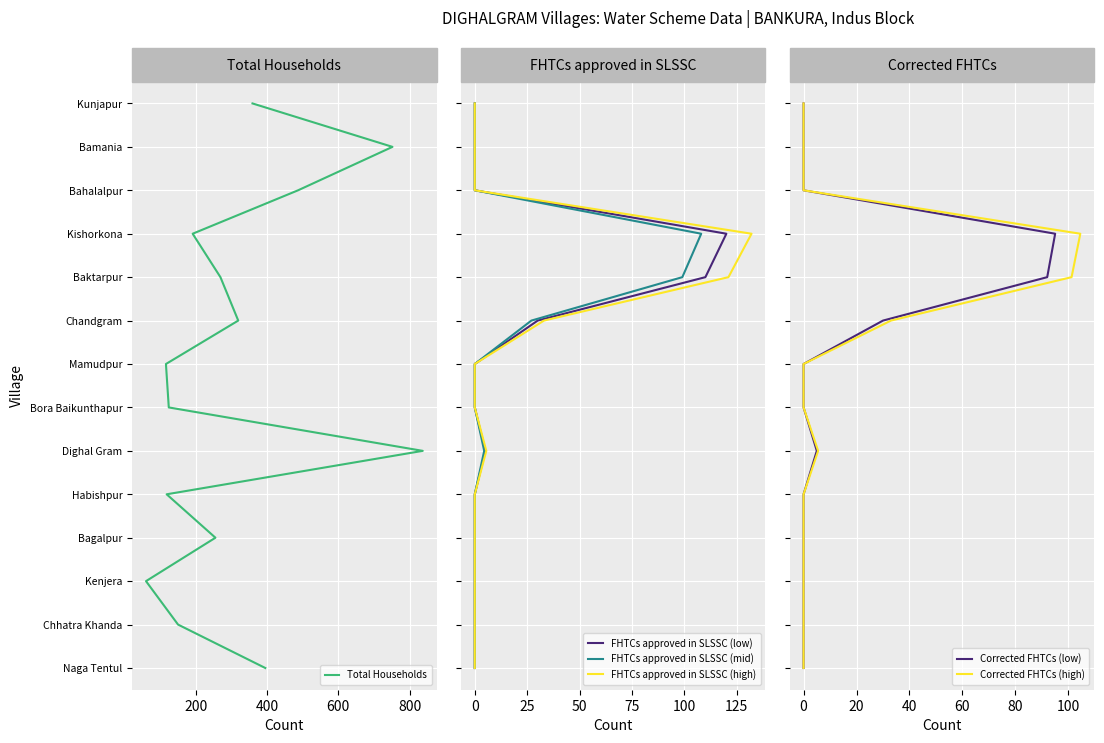

At 600, list the series in order from smallest to largest.

Total Households, FHTCs approved in SLSSC (low), FHTCs approved in SLSSC (mid), FHTCs approved in SLSSC (high), Corrected FHTCs (low), Corrected FHTCs (high)